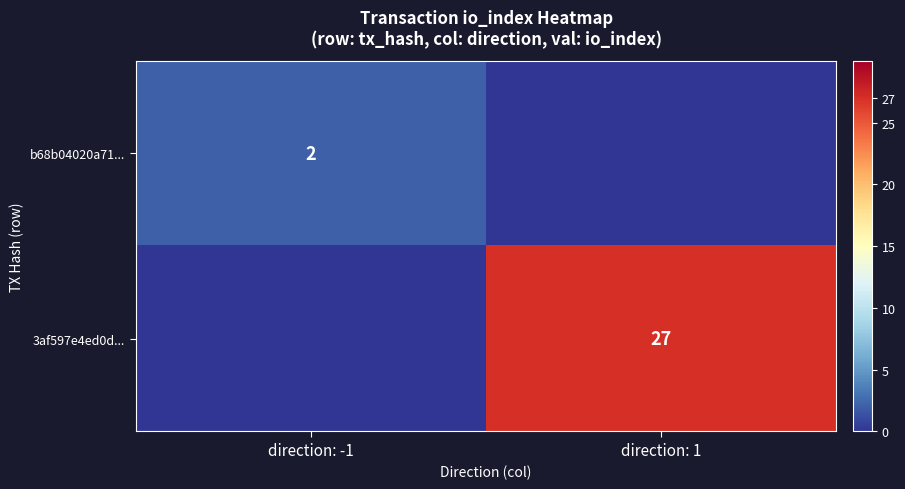

Is the value of 3af597e4ed0d... at direction: 1 greater than the value of b68b04020a71... at direction: -1?

Yes